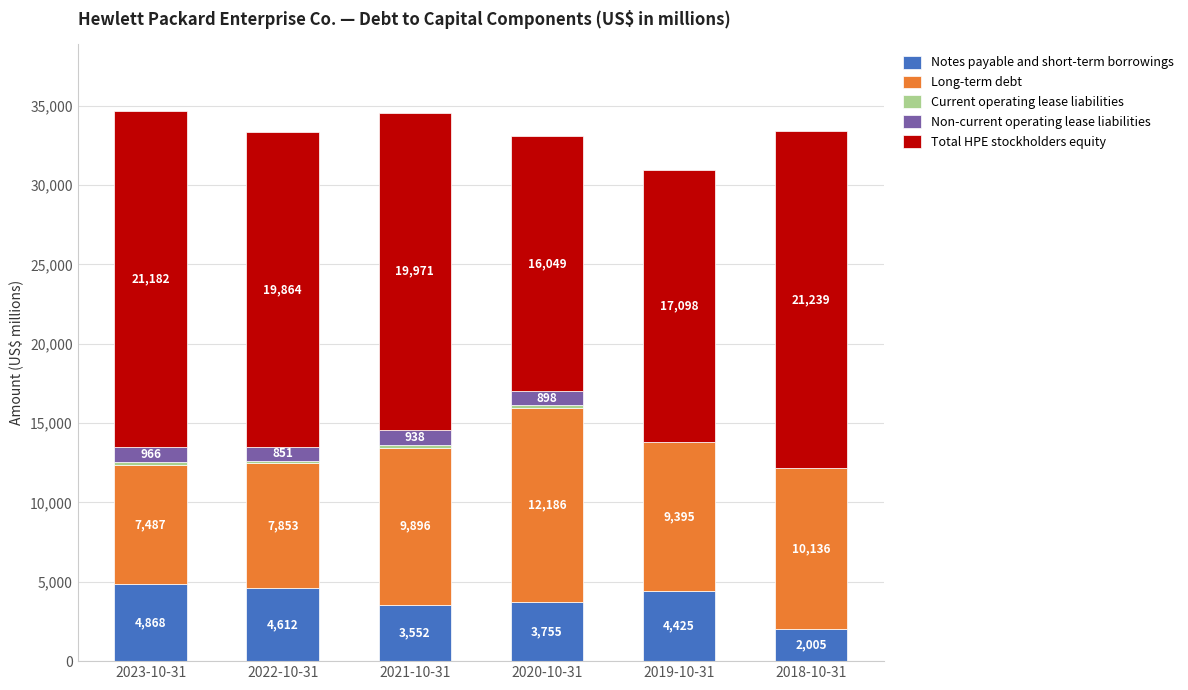

What is the highest value of the Notes payable and short-term borrowings series?

4868